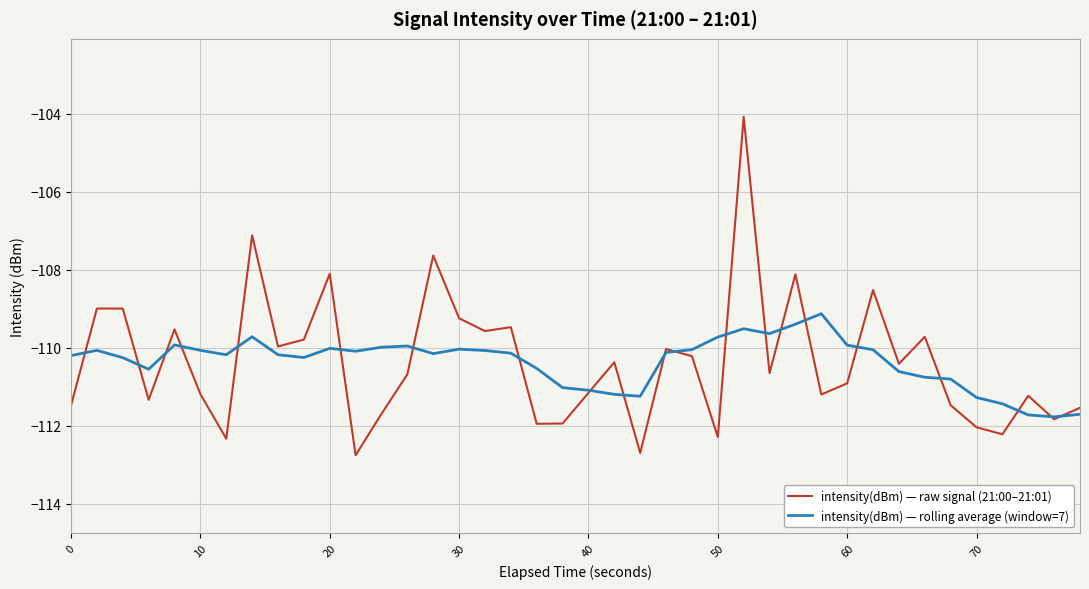

What is the maximum value shown in the chart?

-104.1